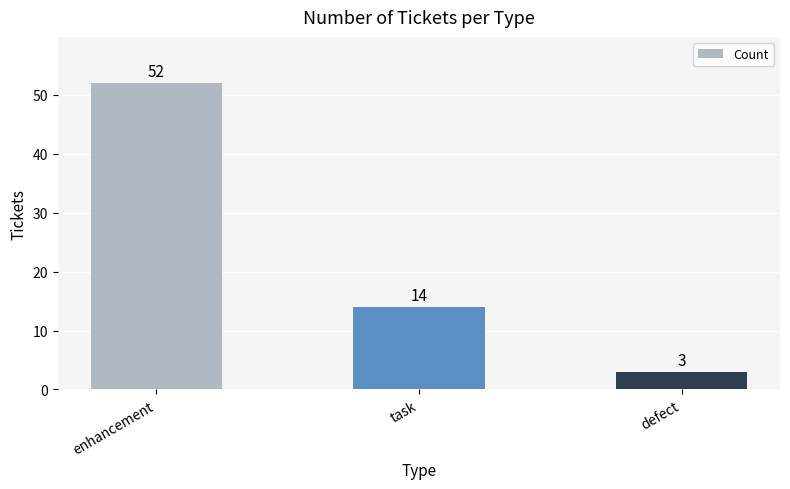

Rank the categories by value from highest to lowest.

enhancement, task, defect